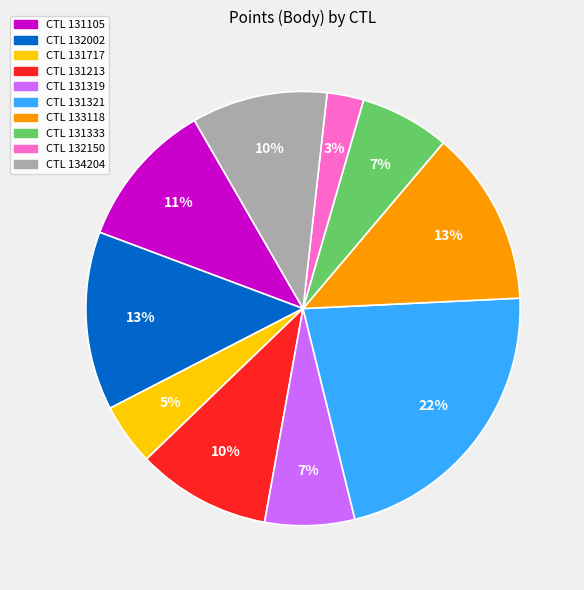

Is there any slice that represents more than half of the pie?

No